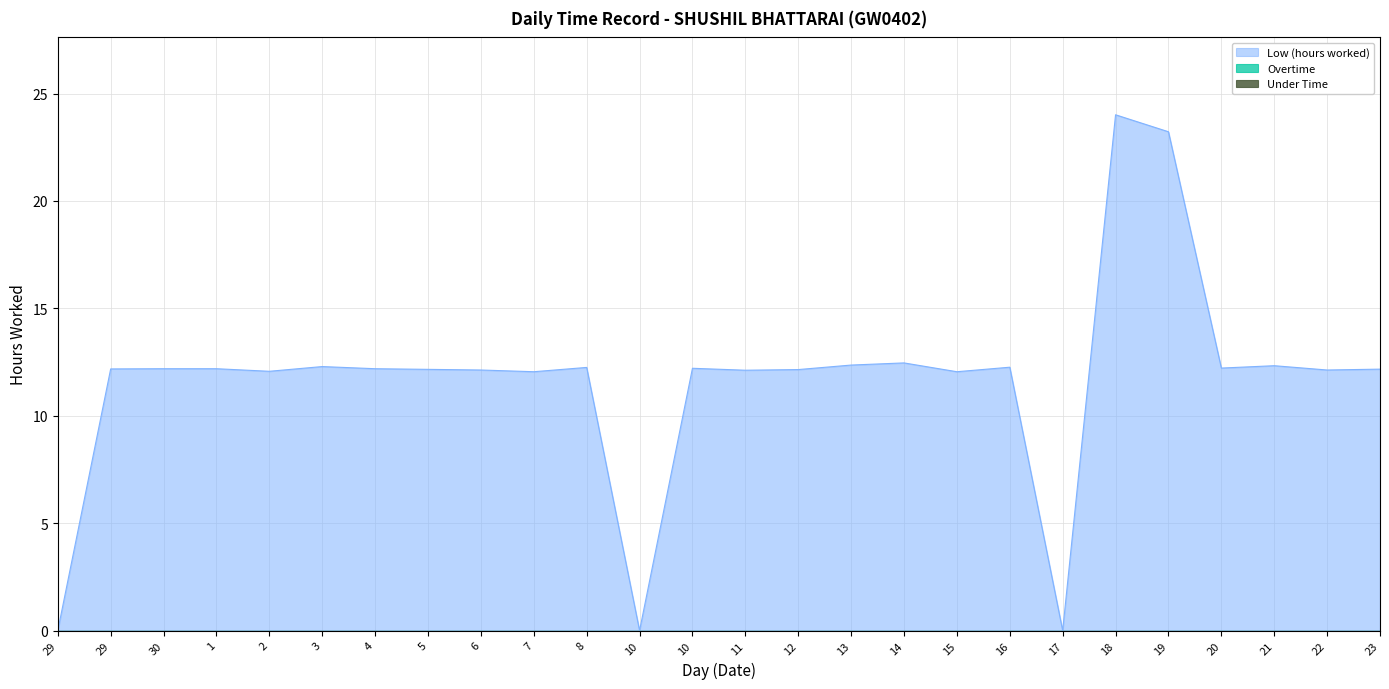

Which category has the highest value across all series?

18